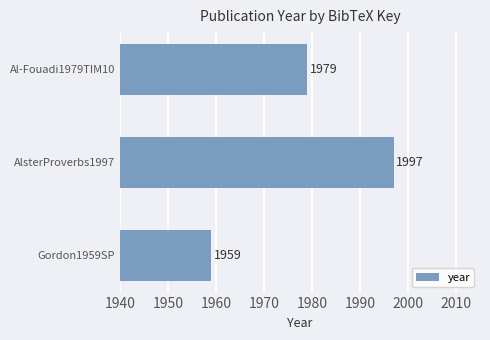

What is the sum of all values?

5935